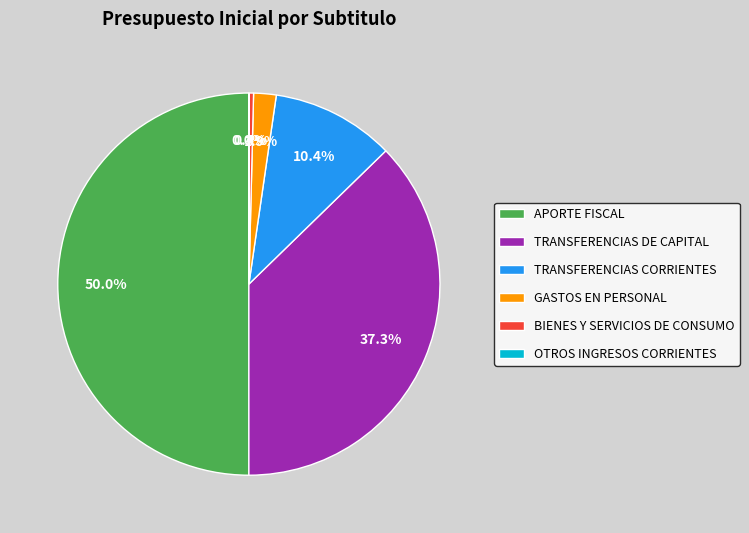

Is the sum of APORTE FISCAL and TRANSFERENCIAS CORRIENTES greater than half?

Yes